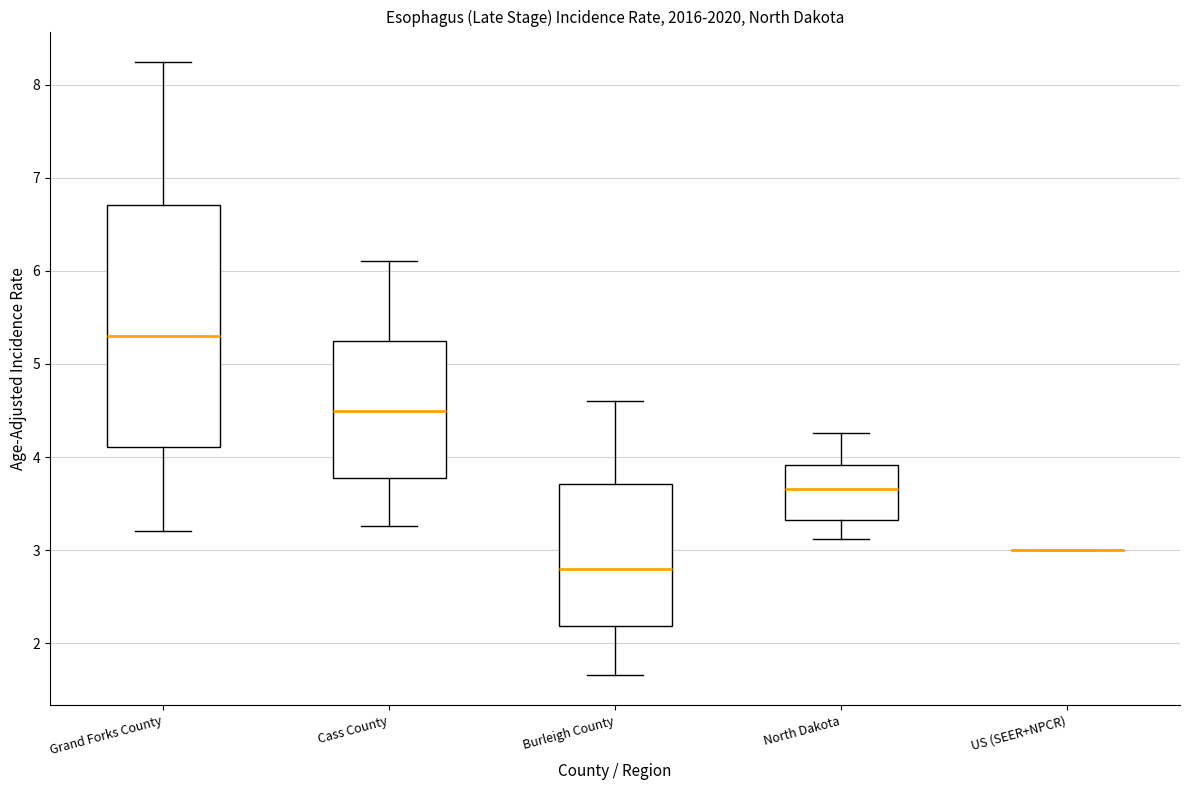

Which box is the tallest, from its lower edge to its upper edge?

Grand Forks County